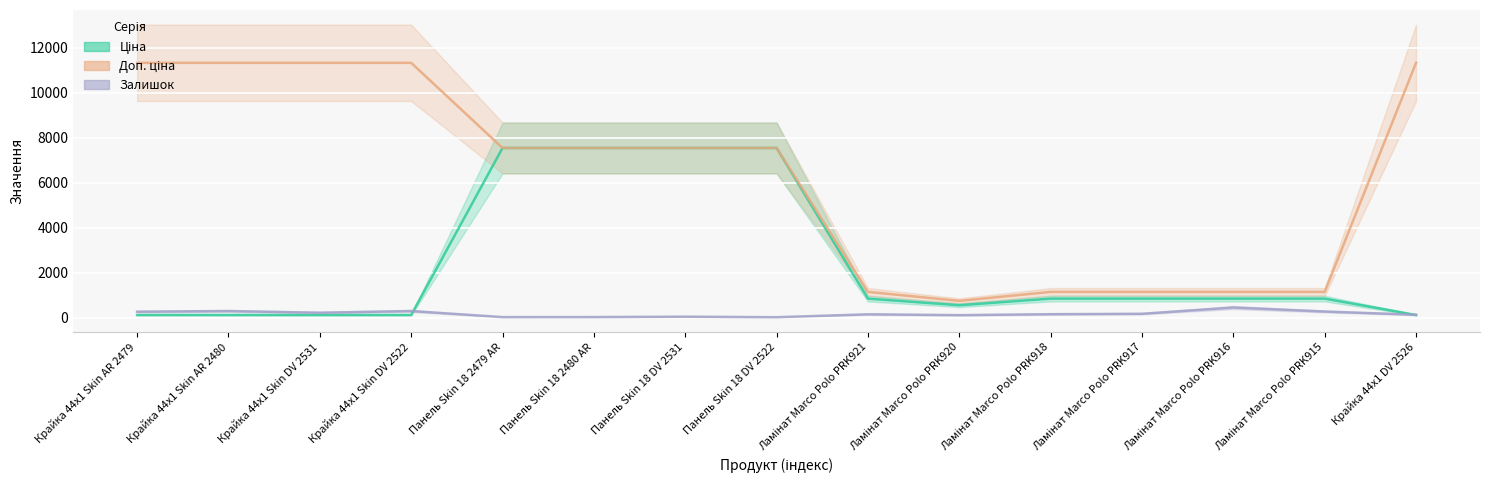

What are all the series names shown in the legend?

Ціна, Доп. ціна, Залишок